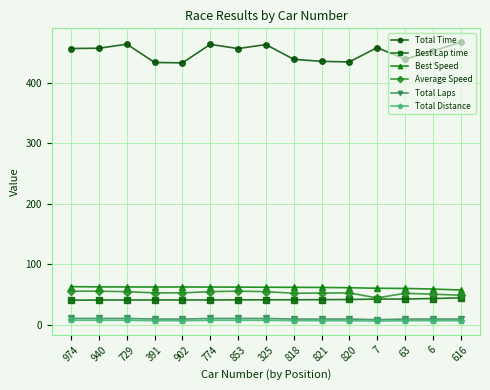

Count the number of data series in this chart.

6